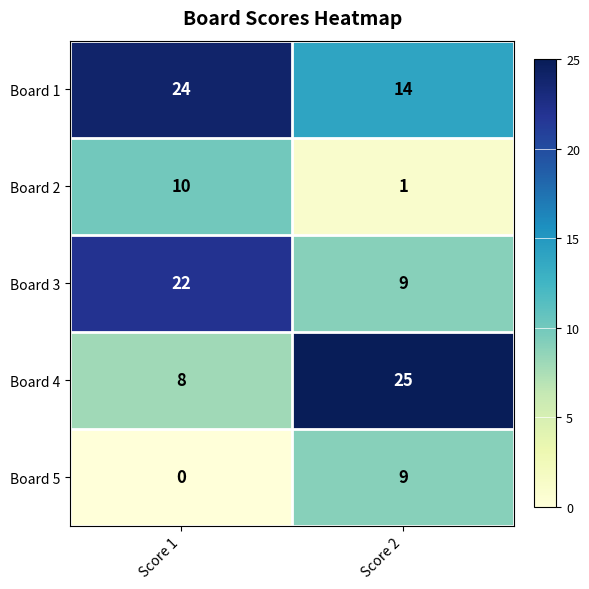

What is the difference between the Board 2 values at Score 2 and Score 1?

9